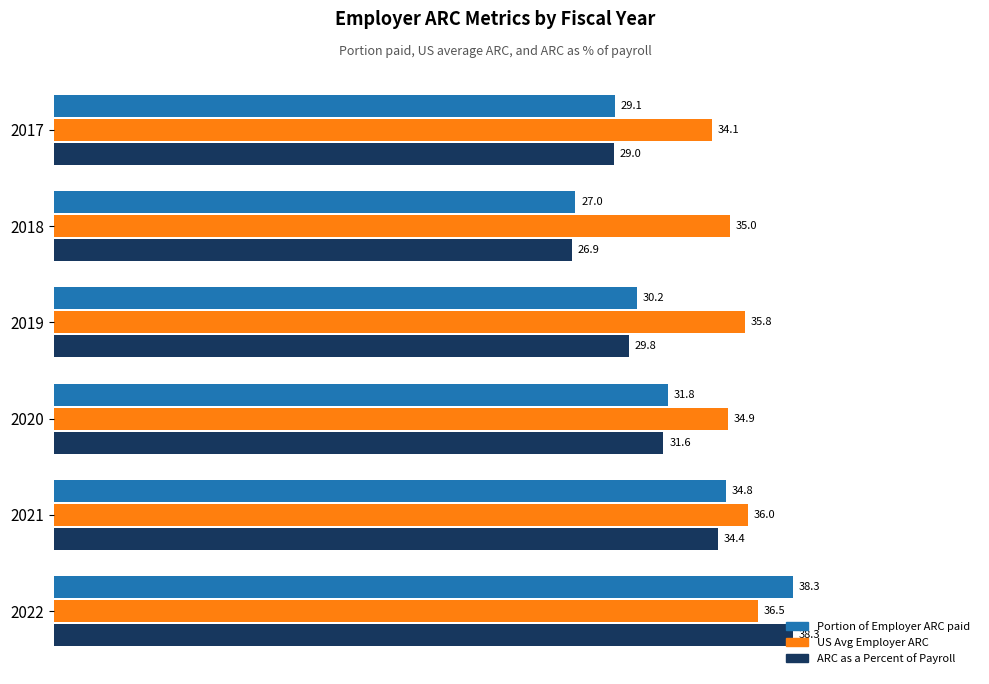

The value of US Avg Employer ARC at 2019 is 51.4. True or false?

False